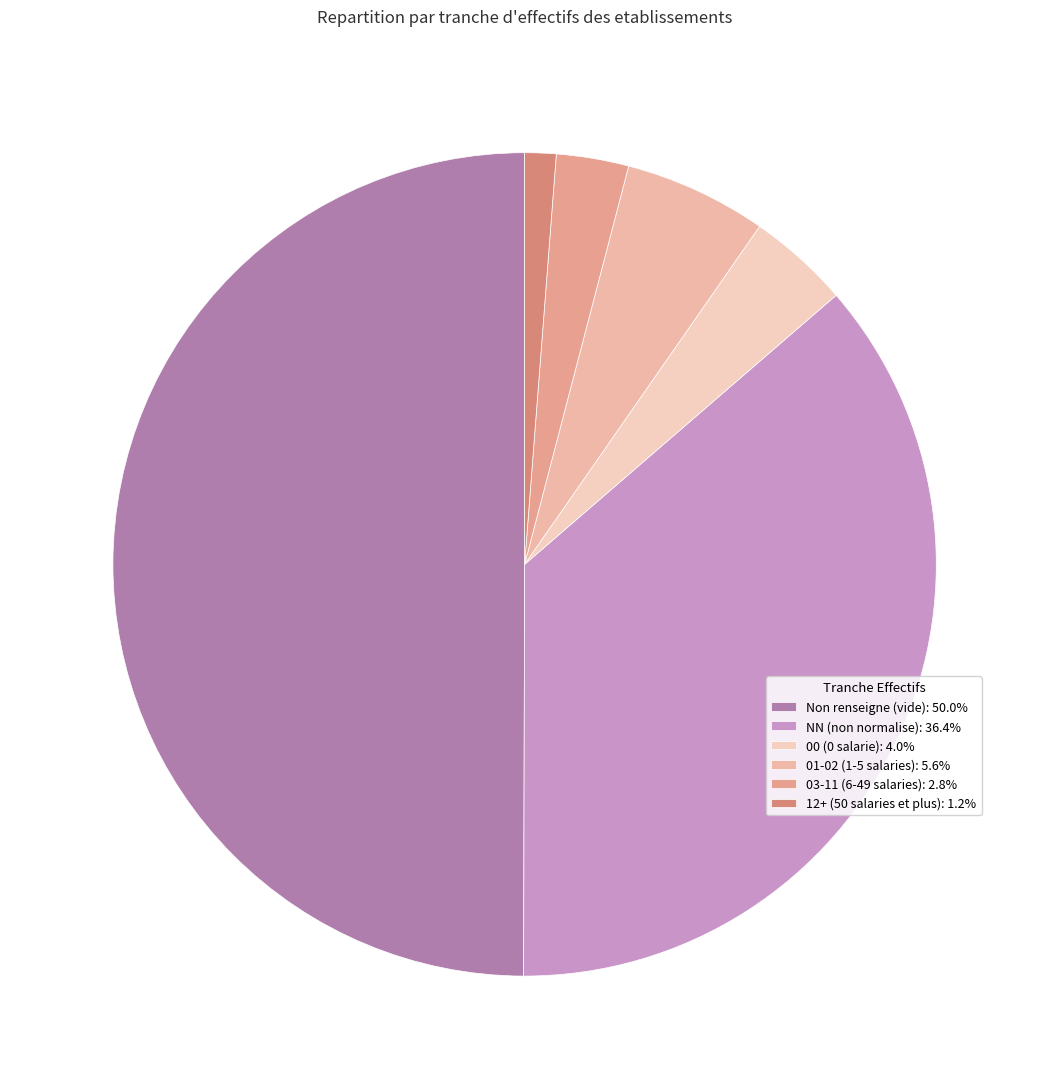

Is there any slice that represents more than half of the pie?

No